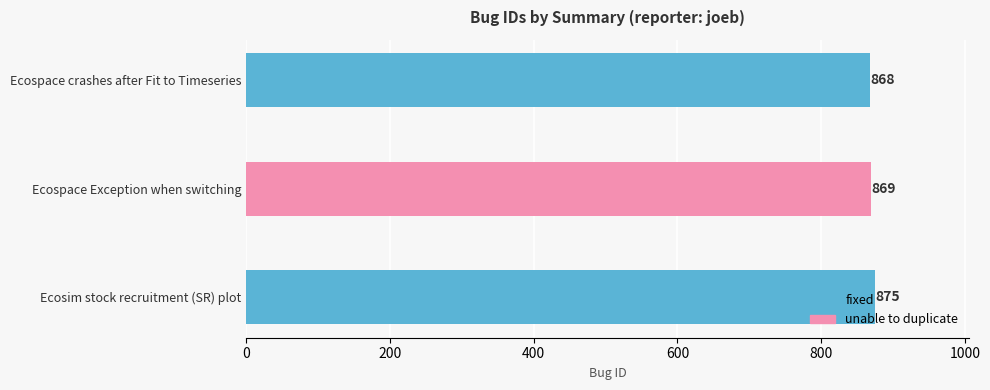

The value at Ecospace crashes after Fit to Timeseries is 518. True or false?

False